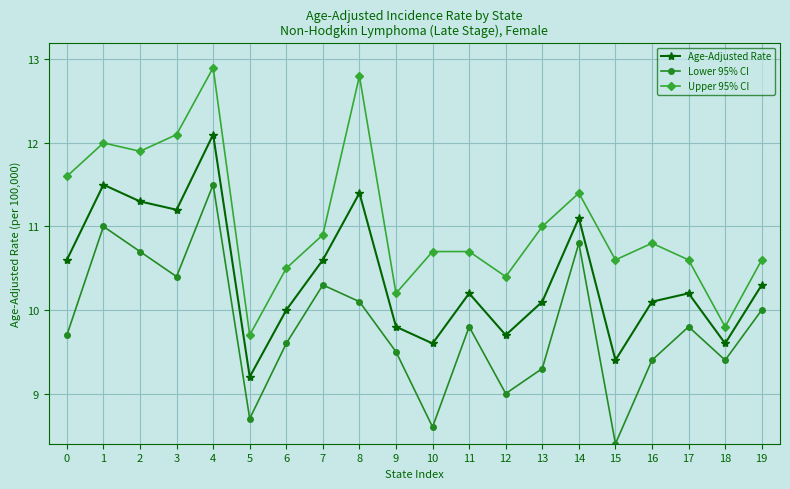

What is the difference between the highest and lowest values at 19?

0.6